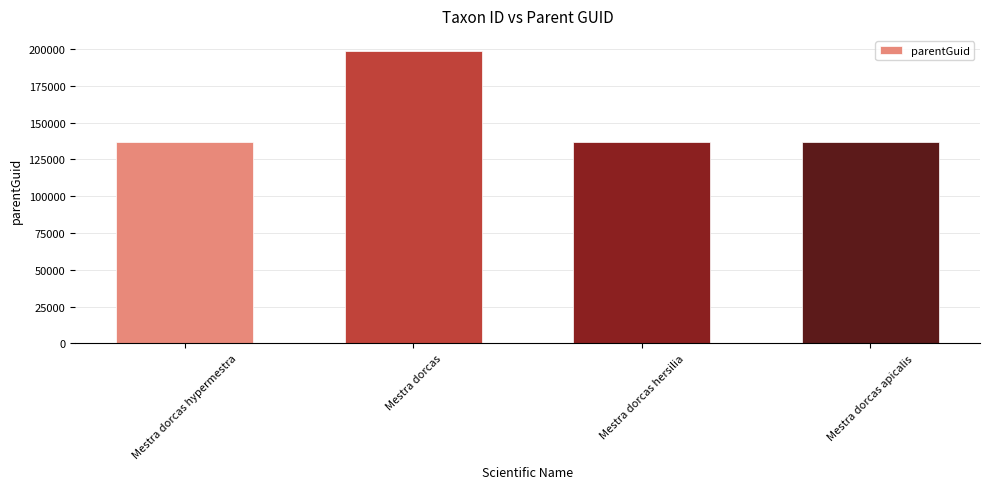

What is the smallest value displayed?

136797